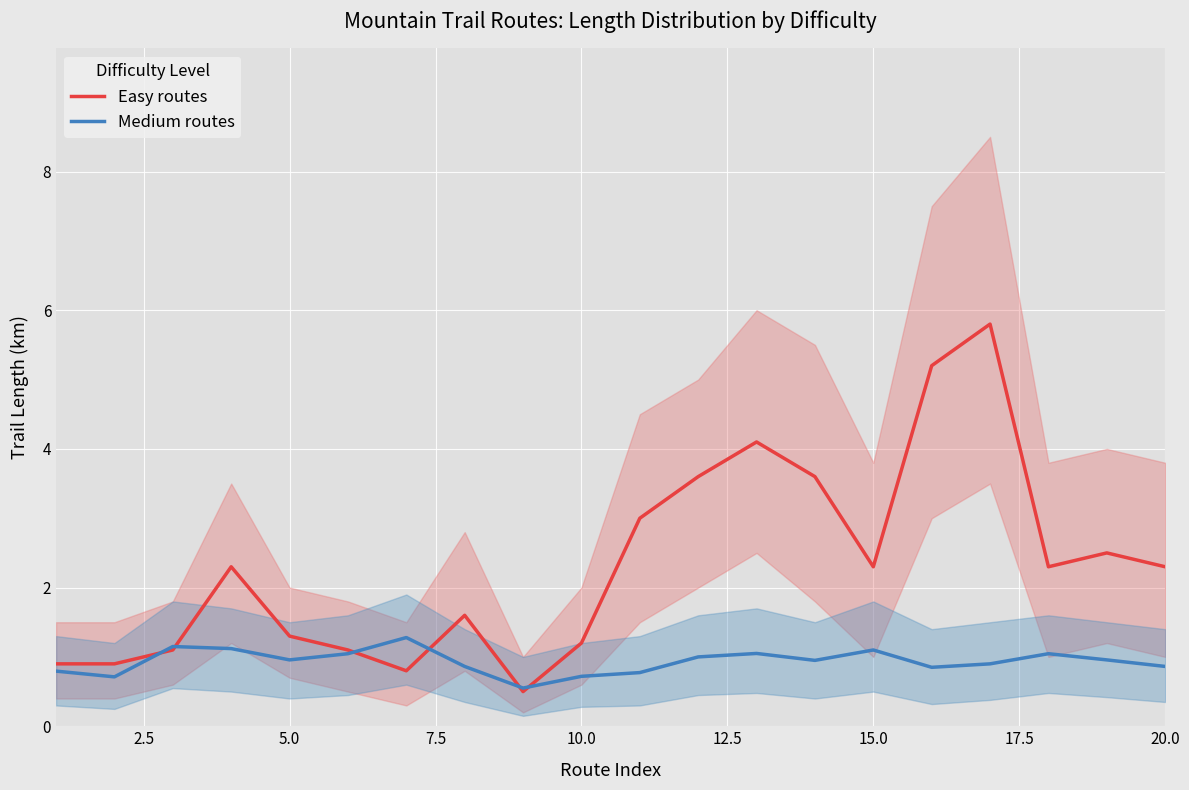

What is the minimum value for Medium routes?

0.6